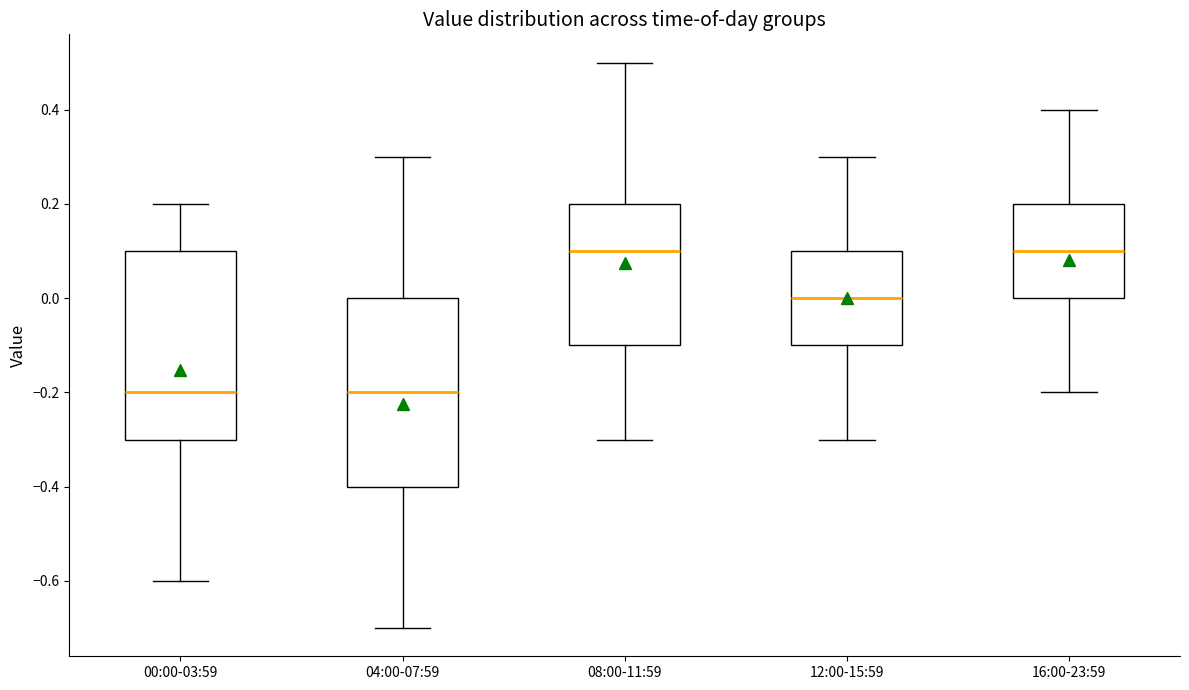

Where is the lower edge of the box for 04:00-07:59 on the y-axis? The values are not printed on the chart, so give them approximately, as read against the axis.

-0.4